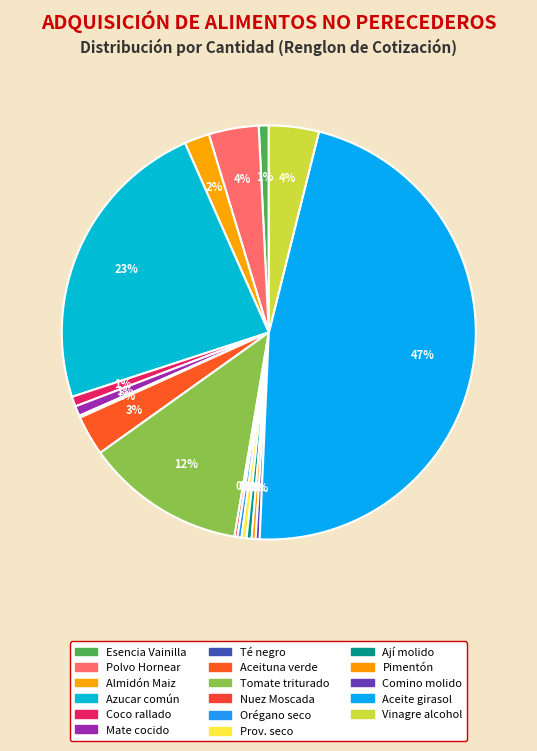

What is the largest slice in the pie chart?

Aceite girasol